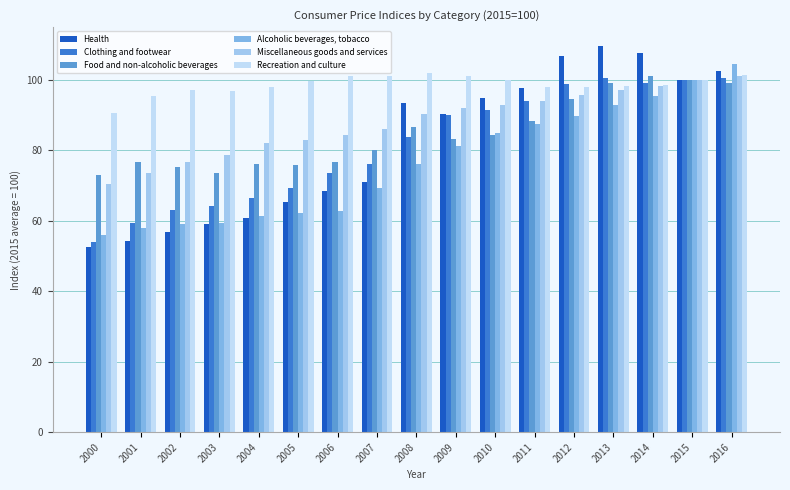

How many data points in Alcoholic beverages, tobacco are less than 76?

8